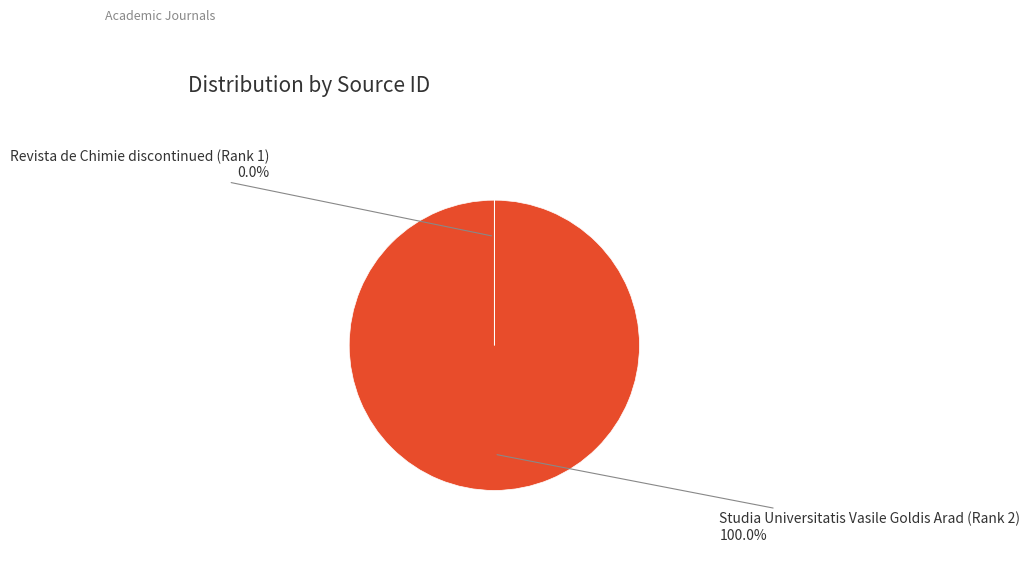

Is it true that Revista de Chimie discontinued (Rank 1) is 1% of the pie?

False